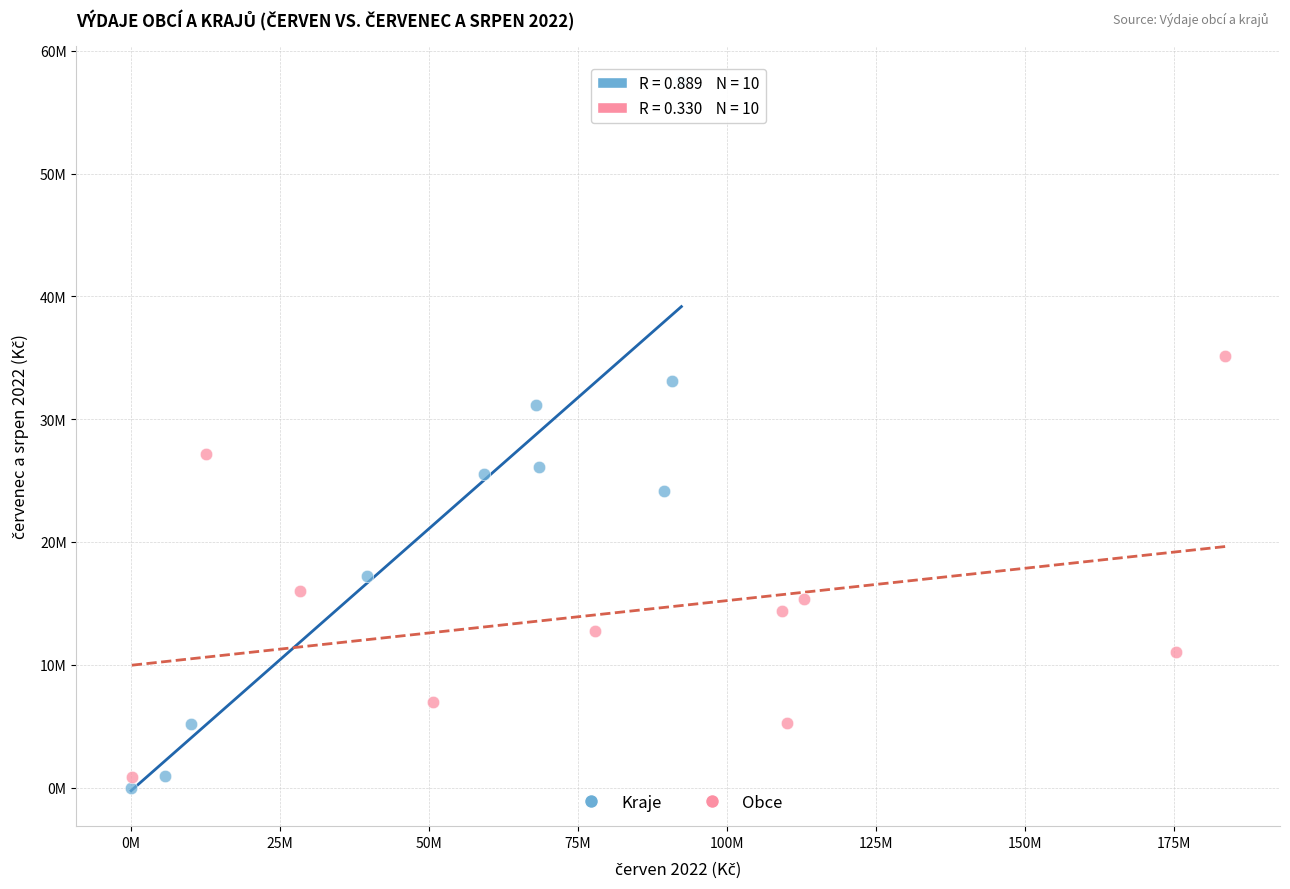

What are all the series names shown in the legend?

Kraje, Obce